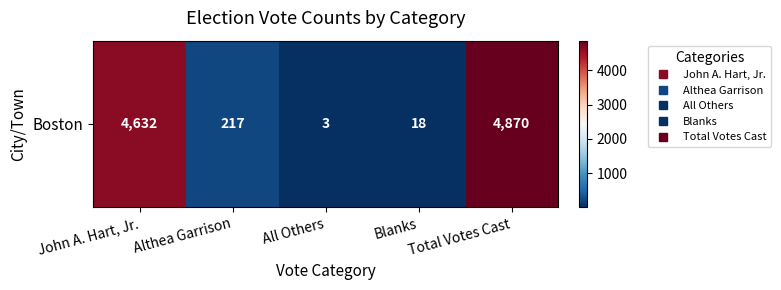

Where does the data first go above 217?

John A. Hart, Jr.